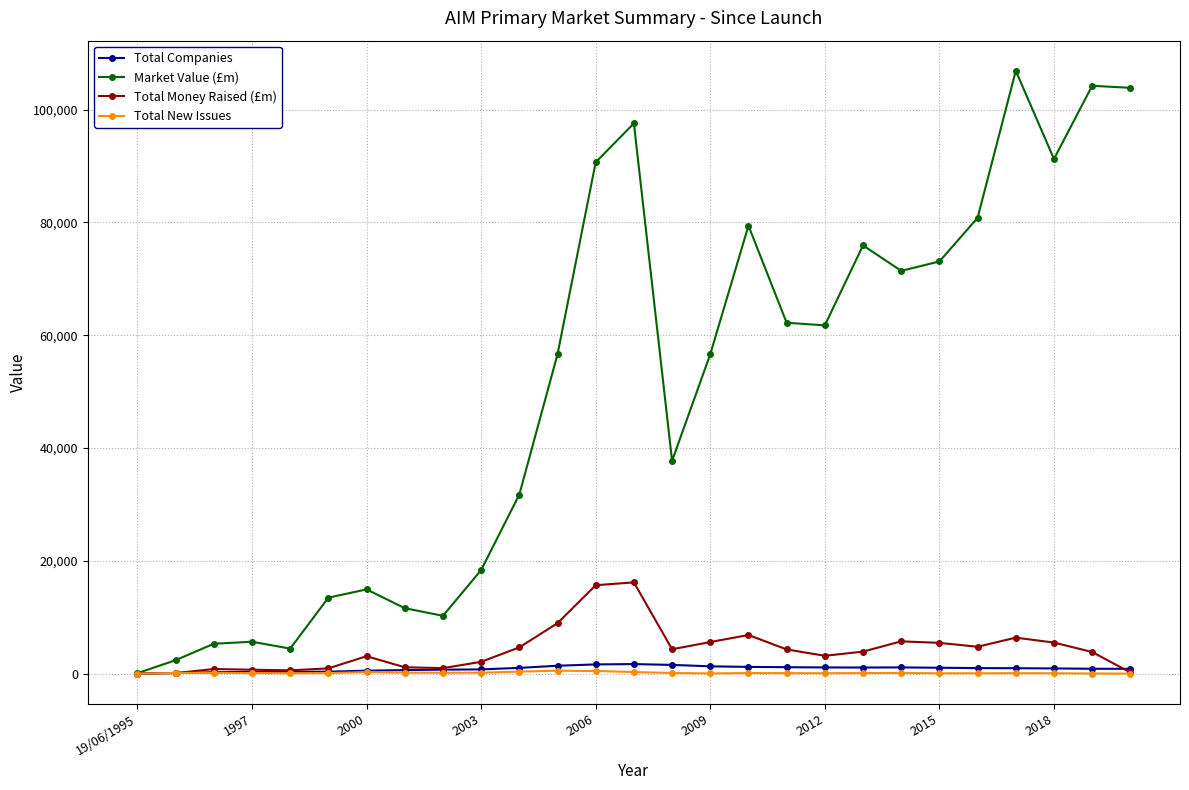

True or false: Total New Issues has more than 0 interior local peaks.

True